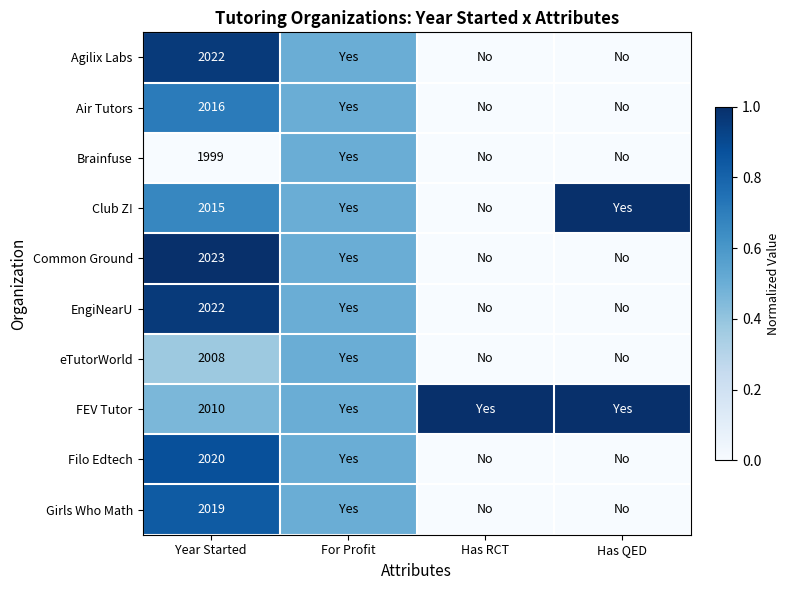

True or false: Agilix Labs has a value of 2022.0 at Year Started.

True